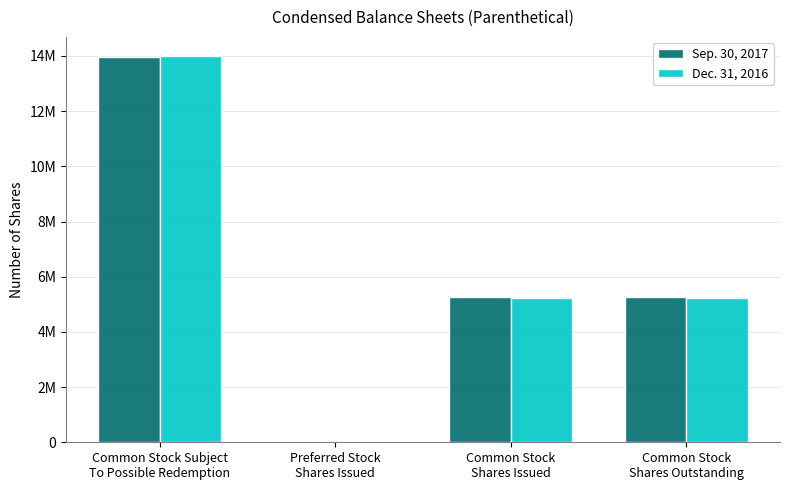

What are all the series names shown in the legend?

Sep. 30, 2017, Dec. 31, 2016